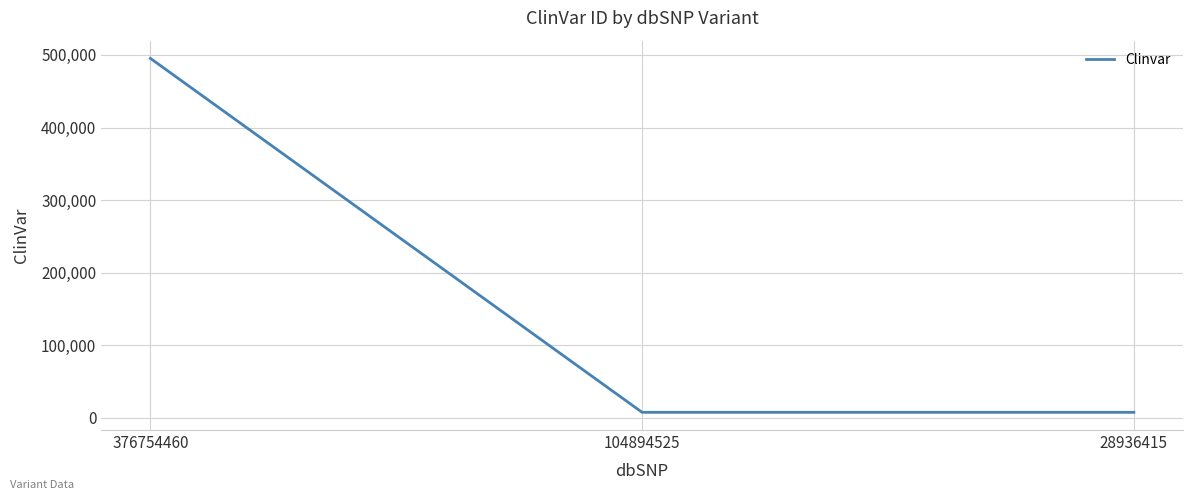

The chart shows a value of 495321 at 376754460. True or false?

True